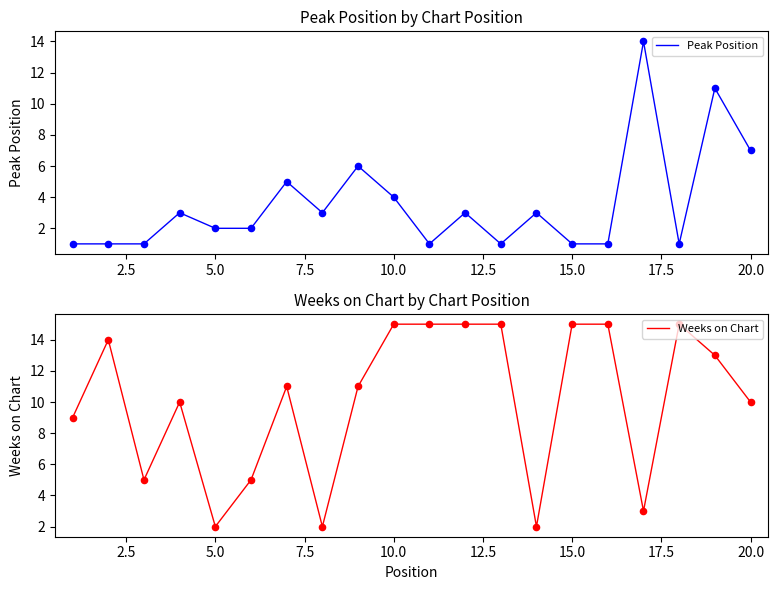

What is the highest value of the Peak Position series?

14